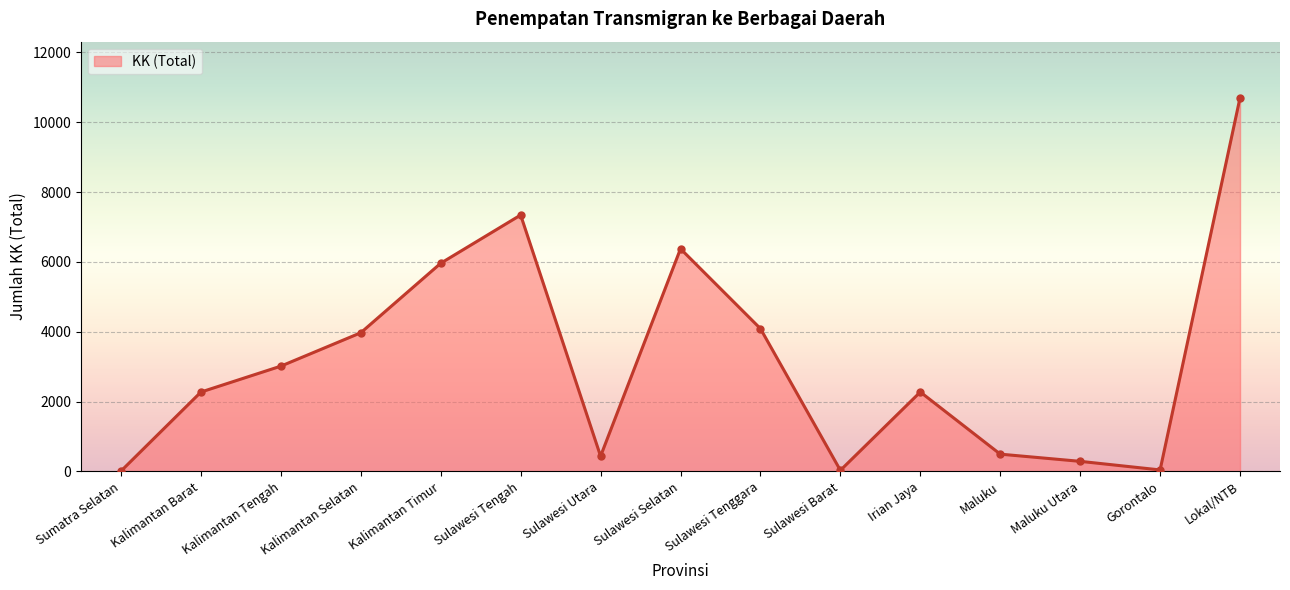

What is the label of the 8th point from the left?

Sulawesi Selatan